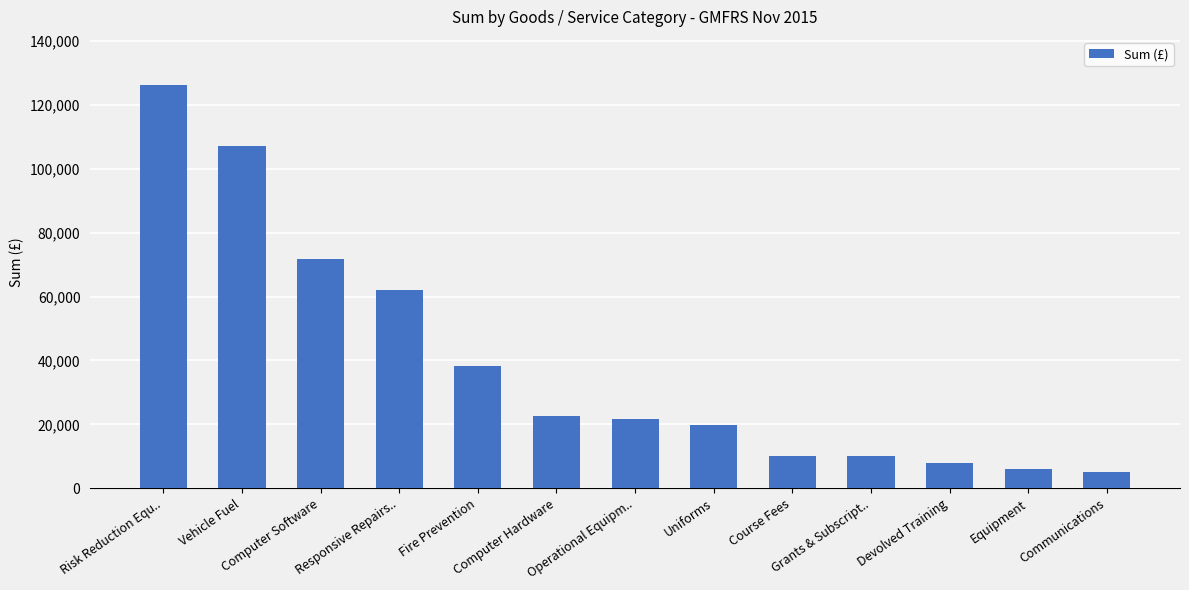

What is the sum of the values at Computer Hardware and Responsive Repairs..?

84969.5